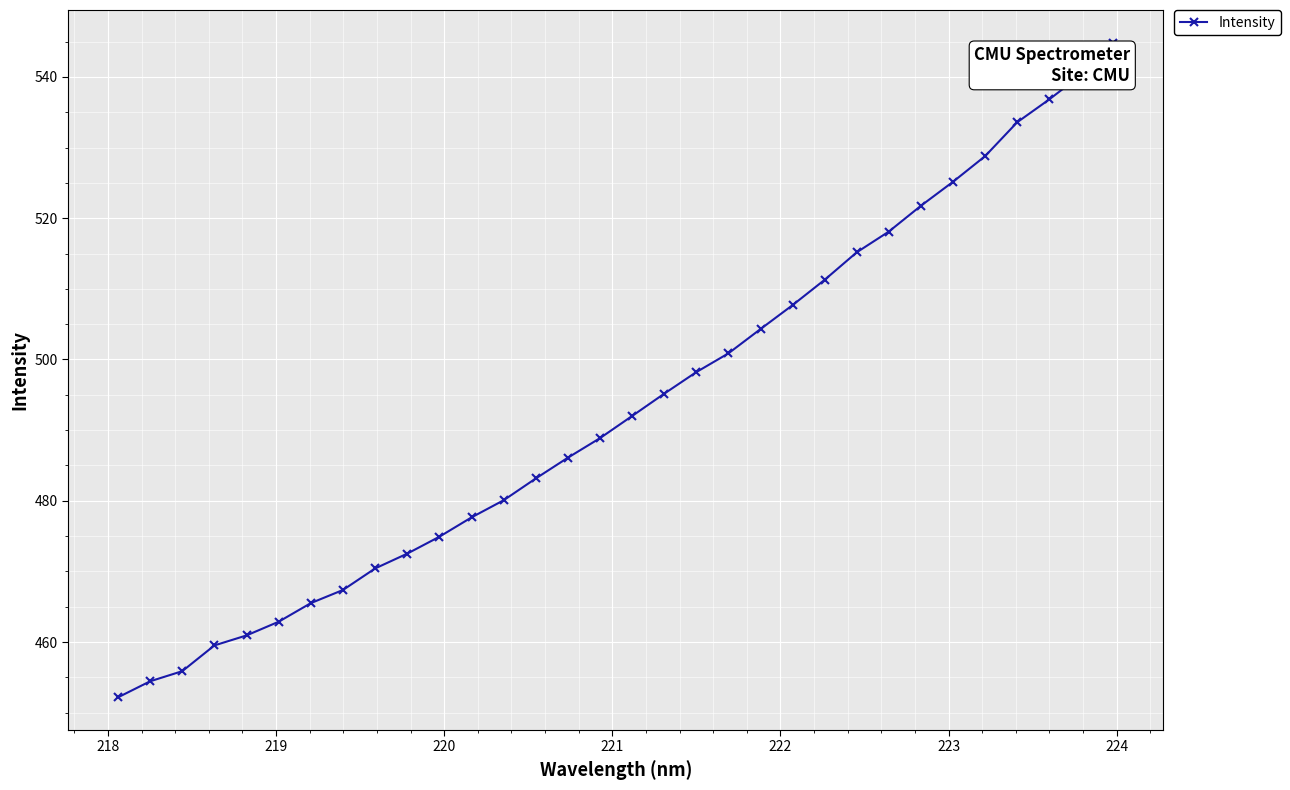

True or false: the data has more than 1 interior local peaks.

False